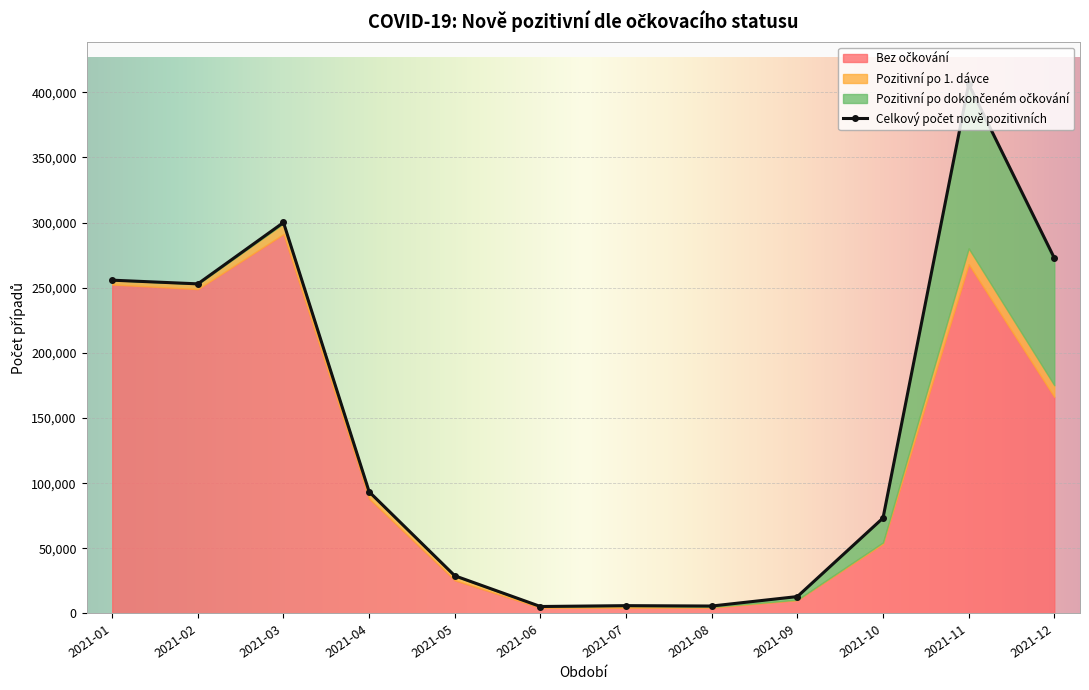

True or false: Bez očkování and Celkový počet nově pozitivních cross at least once.

False